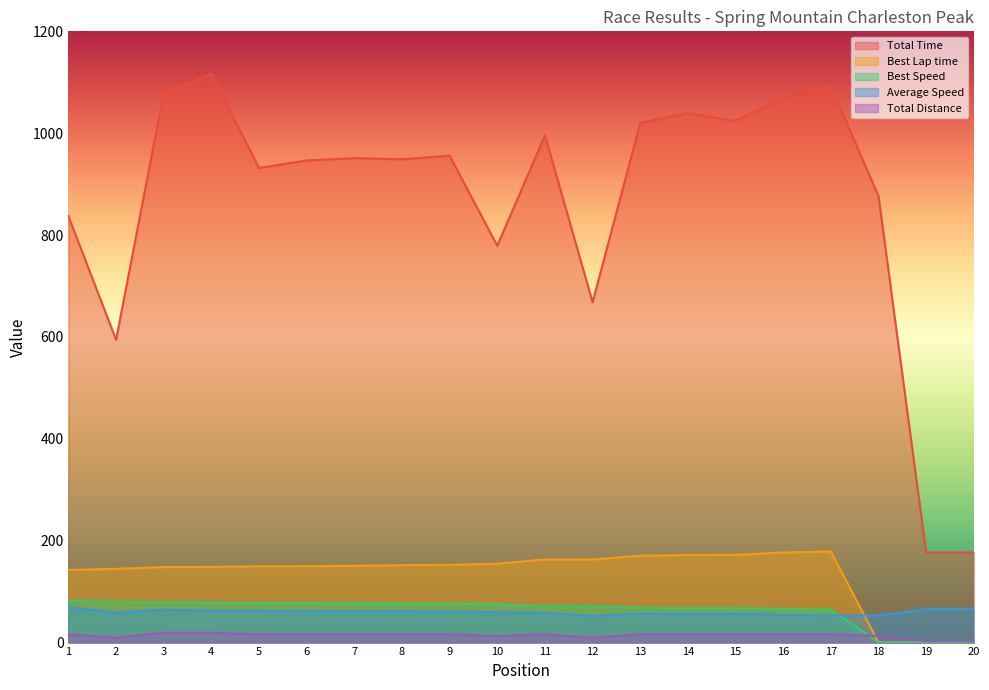

How many lines are shown in the chart?

5